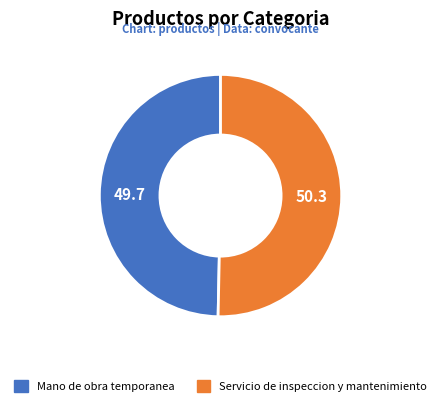

Which slice is the smallest?

Mano de obra temporanea